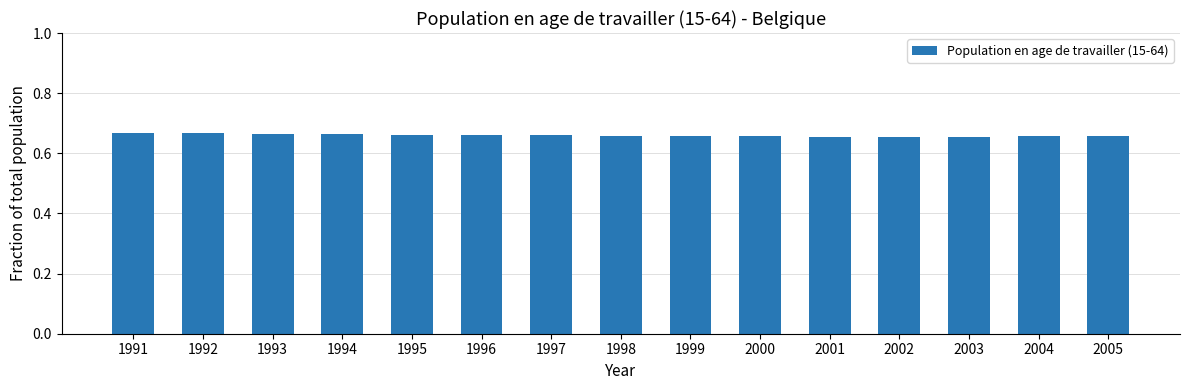

How many bars are there in total?

15